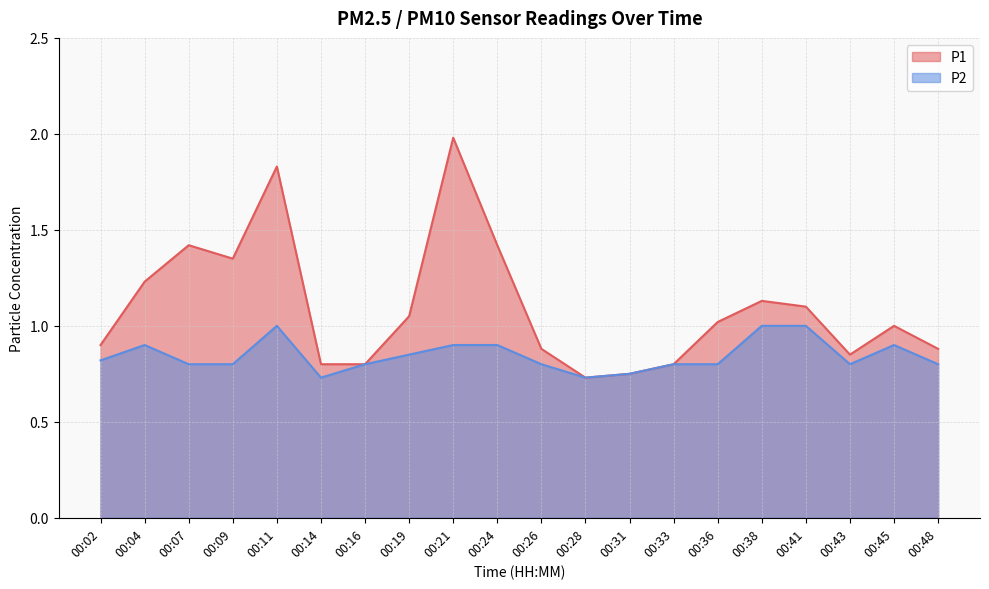

Reading right to left, list all the values displayed in this chart.

P1: 00:48=0.9	00:45=1.0	00:43=0.8	00:41=1.1	00:38=1.1	00:36=1.0	00:33=0.8	00:31=0.8	00:28=0.7	00:26=0.9	00:24=1.4	00:21=2.0	00:19=1.1	00:16=0.8	00:14=0.8	00:11=1.8	00:09=1.4	00:07=1.4	00:04=1.2	00:02=0.9
P2: 00:48=0.8	00:45=0.9	00:43=0.8	00:41=1.0	00:38=1.0	00:36=0.8	00:33=0.8	00:31=0.8	00:28=0.7	00:26=0.8	00:24=0.9	00:21=0.9	00:19=0.8	00:16=0.8	00:14=0.7	00:11=1.0	00:09=0.8	00:07=0.8	00:04=0.9	00:02=0.8